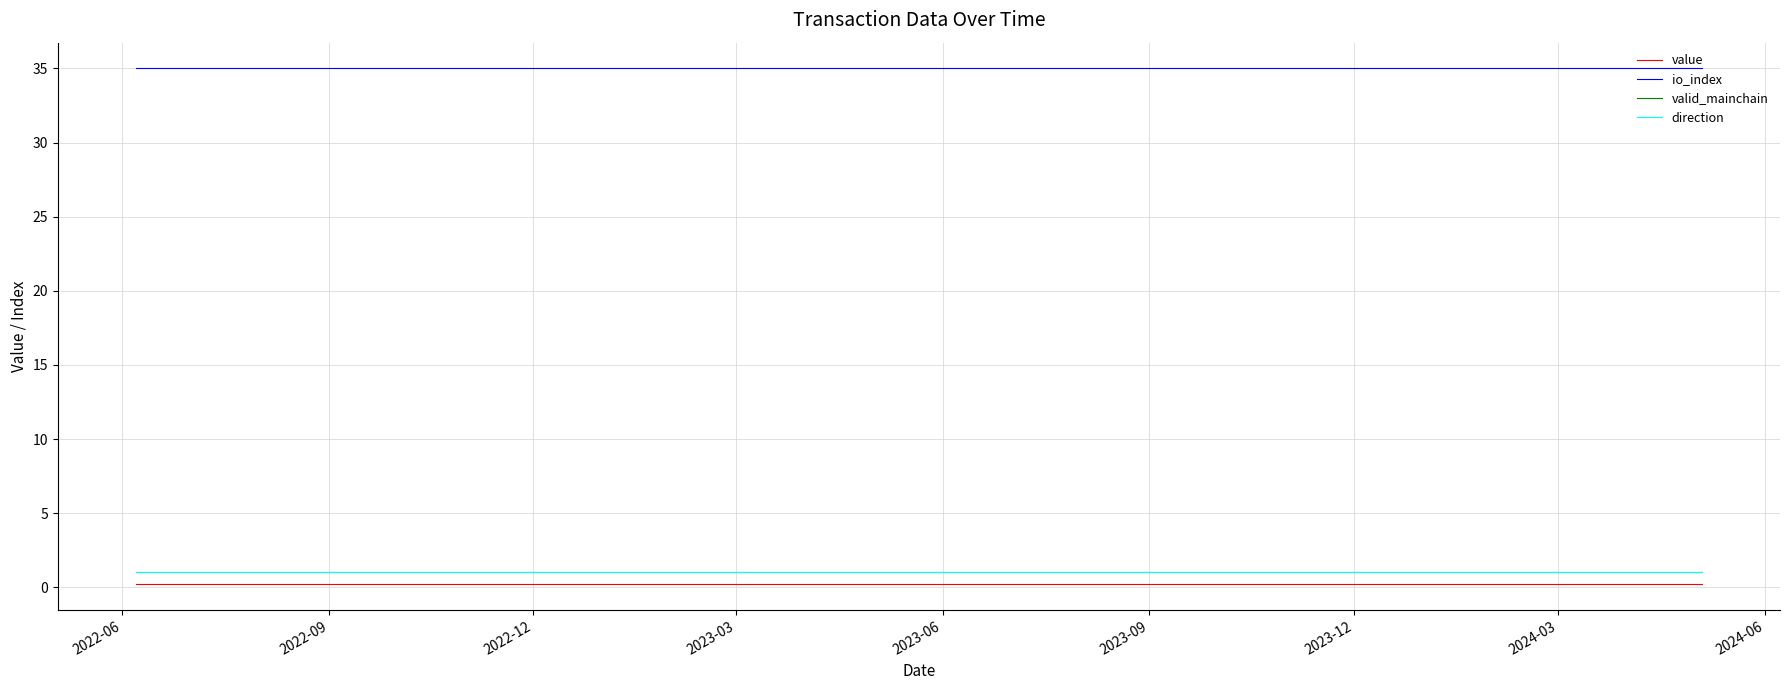

Reading right to left, extract all data points from this chart.

value: 0.2	0.2	0.2	0.2	0.2	0.2	0.2	0.2	0.2	0.2	0.2	0.2	0.2	0.2	0.2	0.2	0.2	0.2	0.2	0.2	0.2	0.2	0.2	0.2
io_index: 35.0	35.0	35.0	35.0	35.0	35.0	35.0	35.0	35.0	35.0	35.0	35.0	35.0	35.0	35.0	35.0	35.0	35.0	35.0	35.0	35.0	35.0	35.0	35.0
valid_mainchain: 1.0	1.0	1.0	1.0	1.0	1.0	1.0	1.0	1.0	1.0	1.0	1.0	1.0	1.0	1.0	1.0	1.0	1.0	1.0	1.0	1.0	1.0	1.0	1.0
direction: 1.0	1.0	1.0	1.0	1.0	1.0	1.0	1.0	1.0	1.0	1.0	1.0	1.0	1.0	1.0	1.0	1.0	1.0	1.0	1.0	1.0	1.0	1.0	1.0